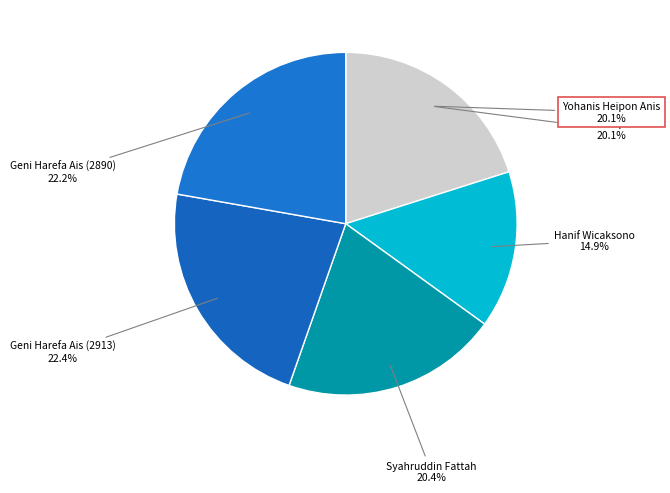

Combined, do Syahruddin Fattah and Geni Harefa Ais (2913) account for over 50%?

No